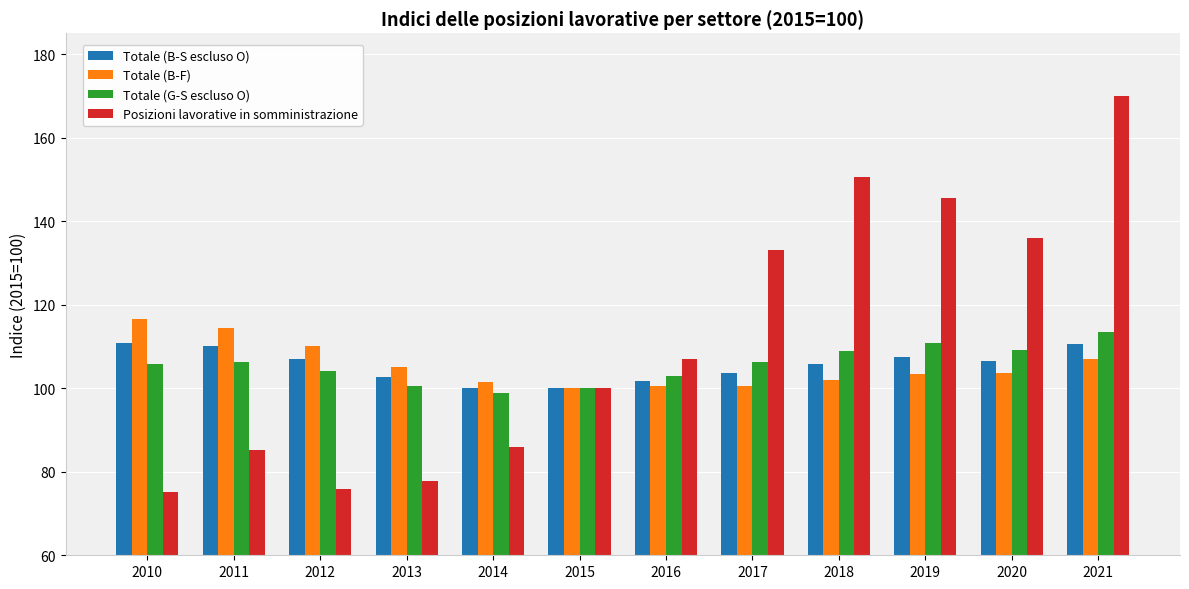

Which series has the widest spread of values?

Posizioni lavorative in somministrazione